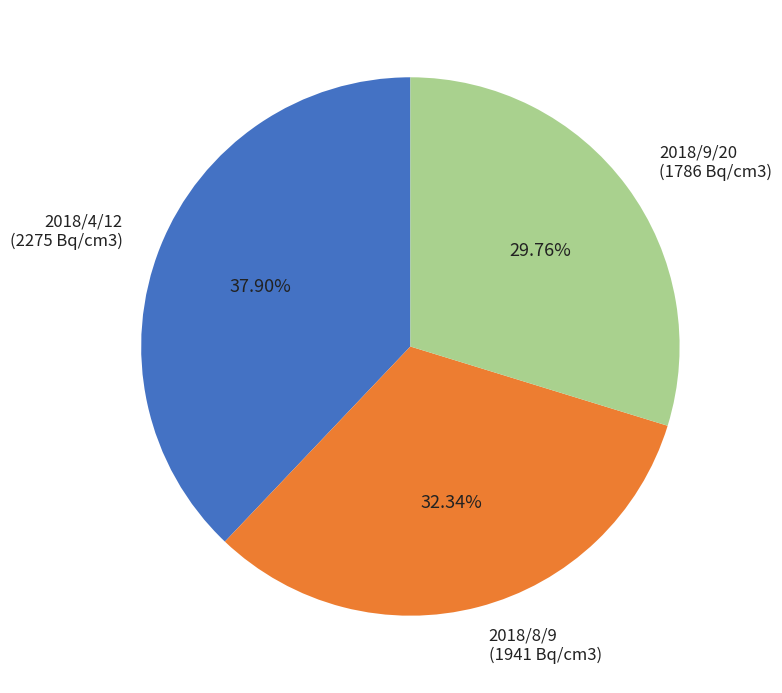

Is there any slice that represents more than half of the pie?

No